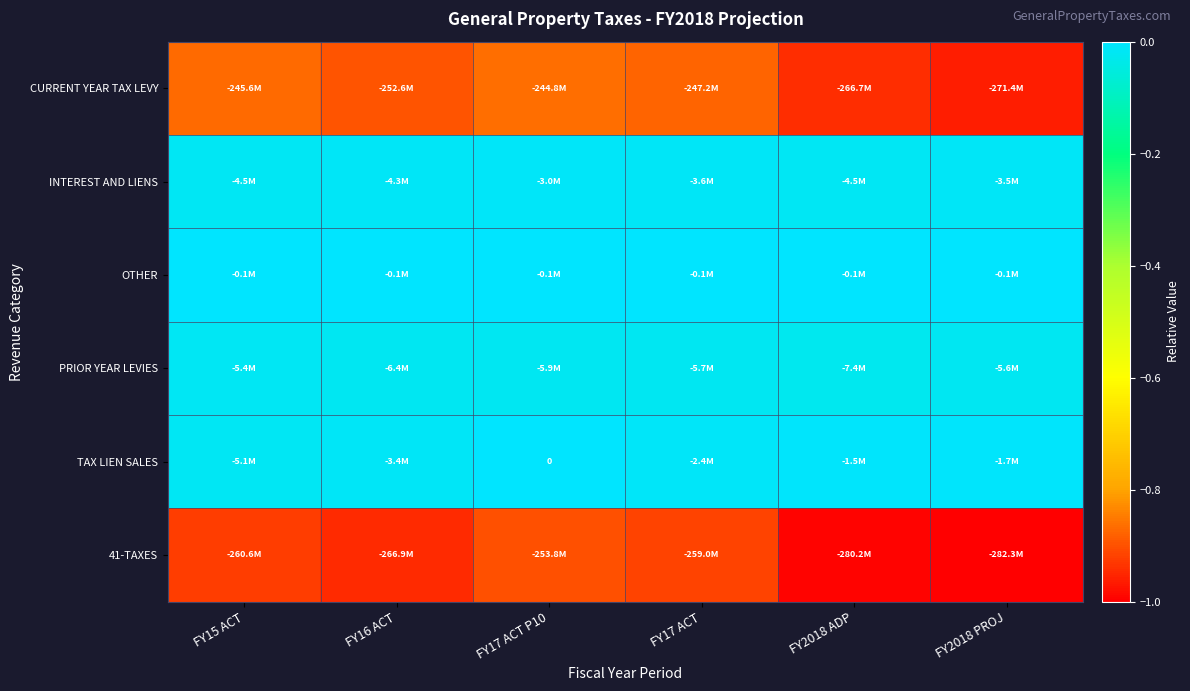

What is the spread (max minus min) of values at FY2018 ADP?

1.0